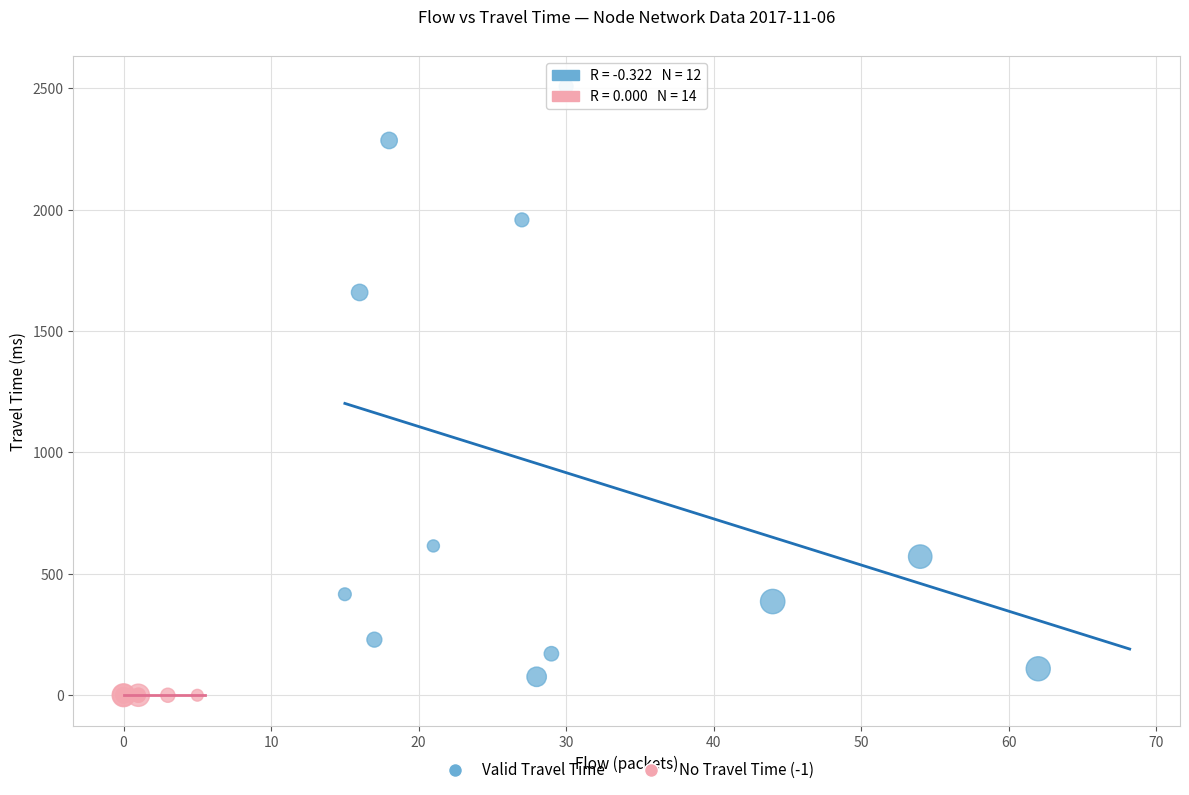

Which series reaches the maximum Y coordinate?

Valid Travel Time